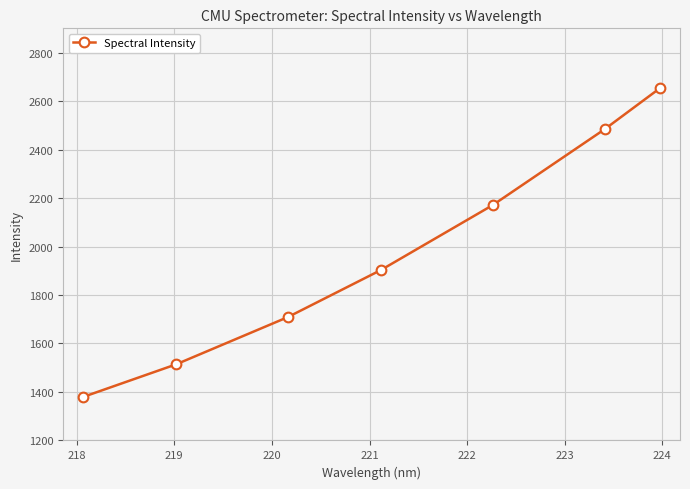

True or false: there are more than 2 points higher than both neighbors.

False